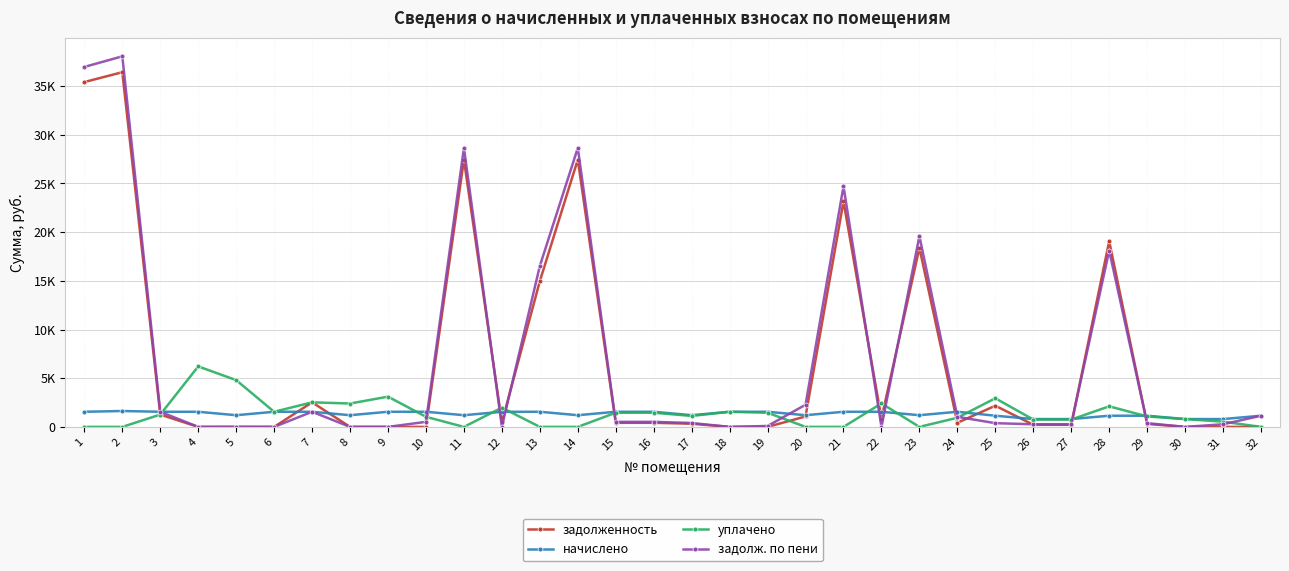

Reading left to right, list all the values displayed in this chart.

задолженность: 1=35412.6	2=36423.8	3=1261.7	4=0.3	5=2.6	6=0.0	7=2523.3	8=0.0	9=0.0	10=0.0	11=27444.0	12=459.0	13=14972.7	14=27444.0	15=419.9	16=421.4	17=325.0	18=0.2	19=0.0	20=1073.2	21=23153.7	22=858.1	23=18387.0	24=420.1	25=2174.4	26=217.8	27=217.0	28=19066.6	29=310.0	30=0.4	31=0.6	32=0.4
начислено: 1=1552.8	2=1632.0	3=1552.8	4=1552.8	5=1200.0	6=1552.8	7=1552.8	8=1200.0	9=1552.8	10=1552.8	11=1200.0	12=1552.8	13=1552.8	14=1200.0	15=1552.8	16=1552.8	17=1200.0	18=1552.8	19=1552.8	20=1200.0	21=1552.8	22=1552.8	23=1200.0	24=1552.8	25=1147.2	26=804.0	27=804.0	28=1147.2	29=1147.2	30=804.0	31=804.0	32=1147.2
уплачено: 1=0.0	2=0.0	3=1263.4	4=6211.2	5=4802.6	6=1553.0	7=2523.3	8=2400.0	9=3106.0	10=1035.2	11=0.0	12=1977.2	13=0.0	14=0.0	15=1455.0	16=1457.0	17=1125.0	18=1553.0	19=1457.0	20=0.0	21=0.0	22=2410.9	23=0.0	24=938.0	25=2939.2	26=753.8	27=753.0	28=2112.0	29=1075.0	30=804.0	31=537.6	32=0.0
задолж. по пени: 1=36965.4	2=38055.8	3=1551.0	4=0.0	5=0.0	6=0.0	7=1552.8	8=0.0	9=0.0	10=517.6	11=28644.0	12=34.6	13=16525.5	14=28644.0	15=517.7	16=517.2	17=400.0	18=0.0	19=95.1	20=2273.2	21=24706.5	22=0.0	23=19587.0	24=1034.9	25=382.4	26=268.0	27=268.0	28=18101.8	29=382.2	30=0.4	31=267.0	32=1147.6